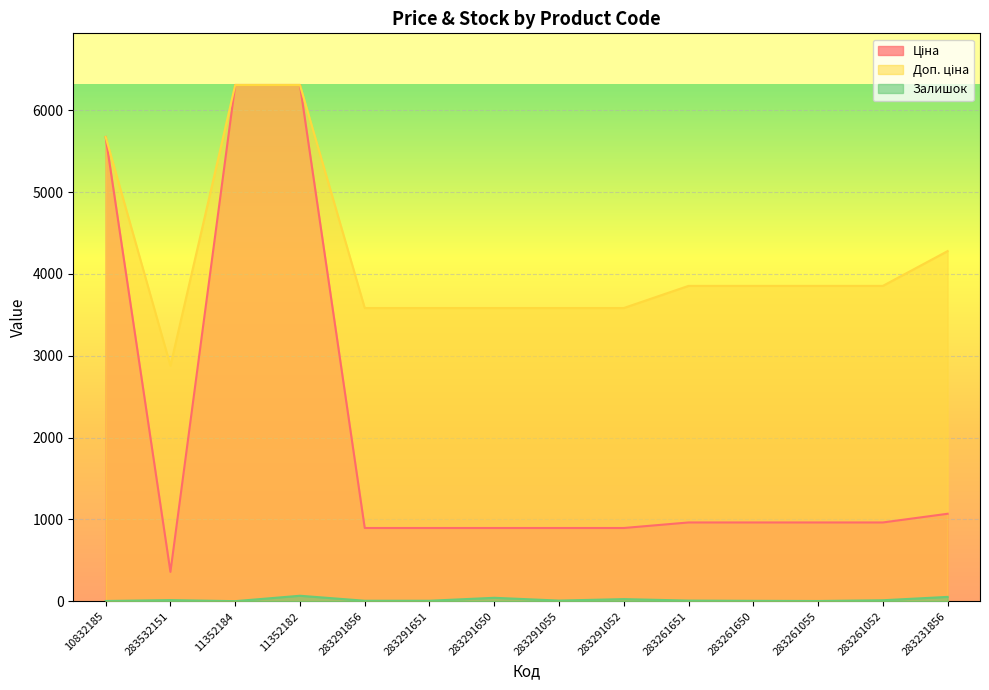

Is the value of Ціна at 283261055 greater than the value of Доп. ціна at 283291052?

No